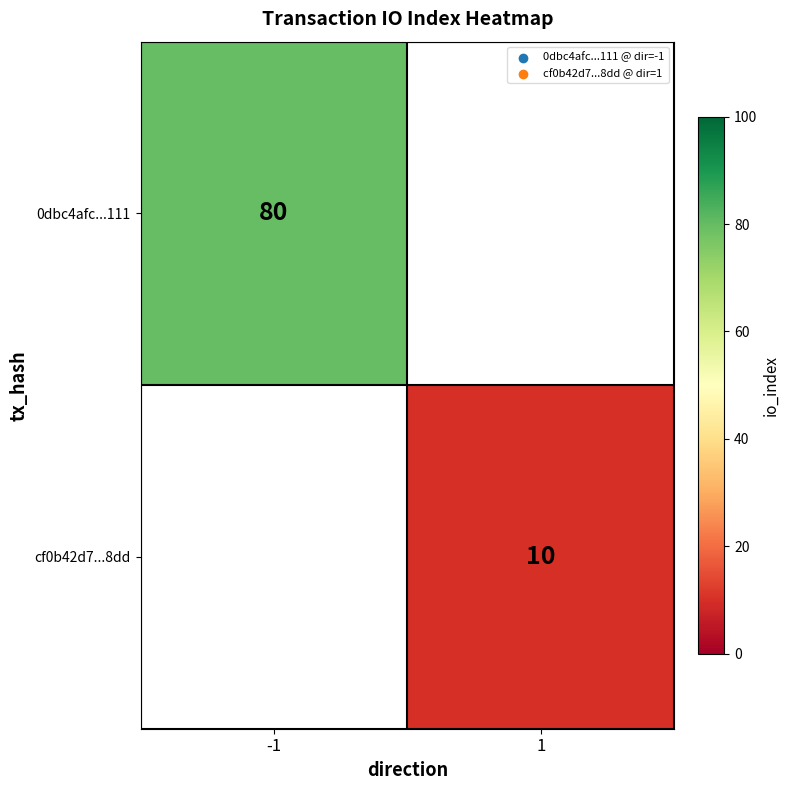

The 0dbc4afc...111 series shows 80 at -1. True or false?

True